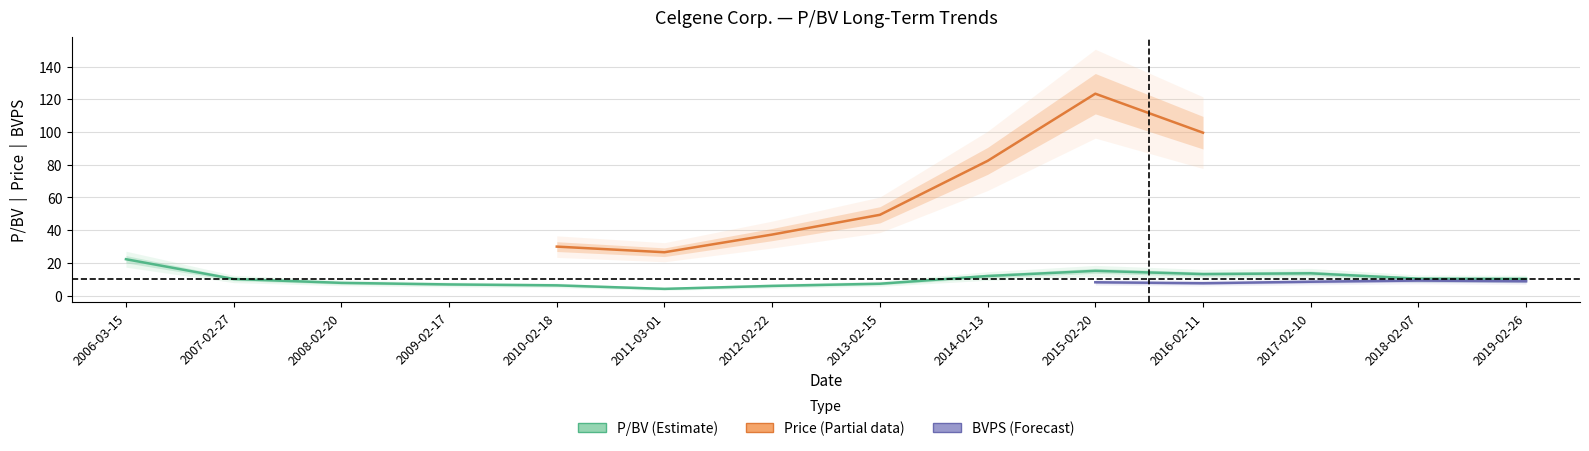

What is the maximum value shown in the chart?

123.4